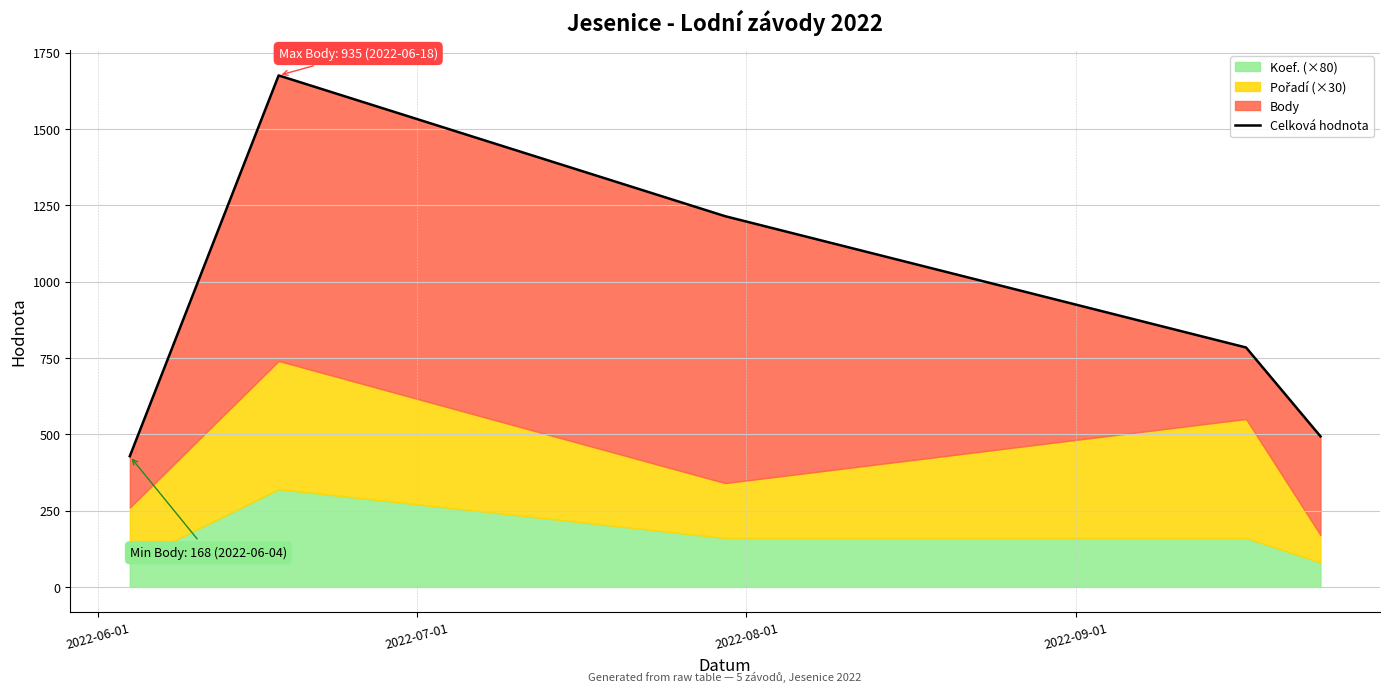

Does the chart display data point markers on the line(s)?

No